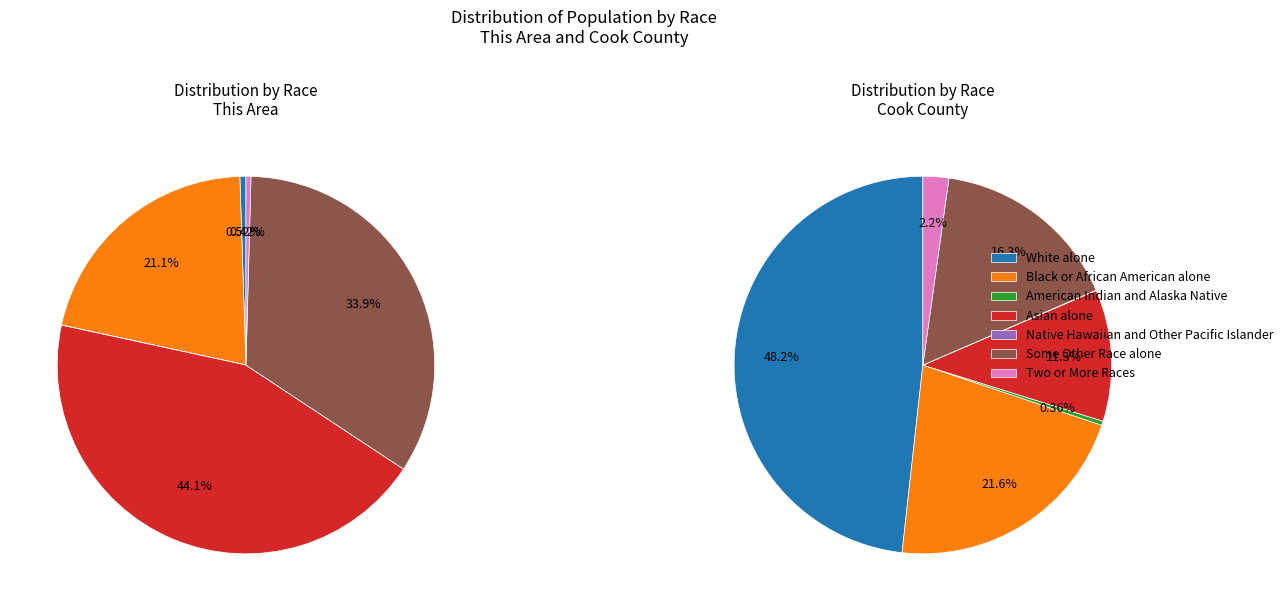

Which category has the biggest portion of the pie?

Asian alone